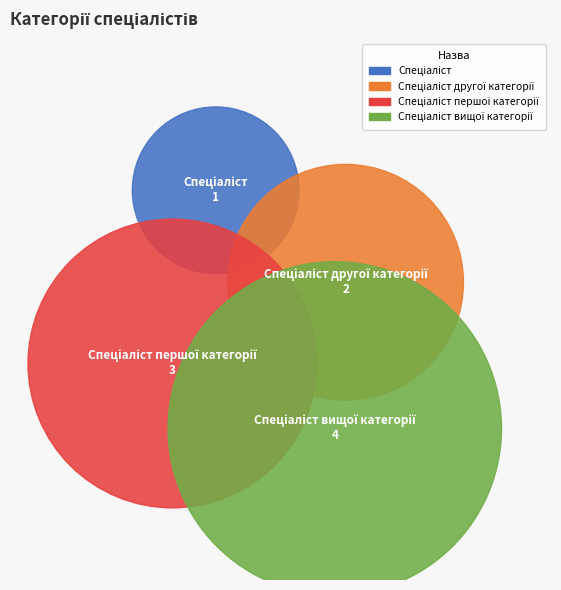

To the nearest percent, what is the combined percentage of Спеціаліст другої категорії and Спеціаліст вищої категорії?

60%